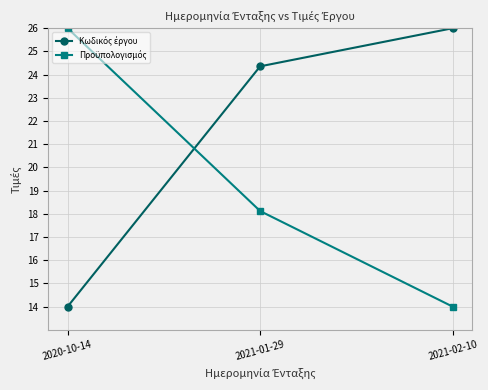

What position from the left is 2021-01-29?

2